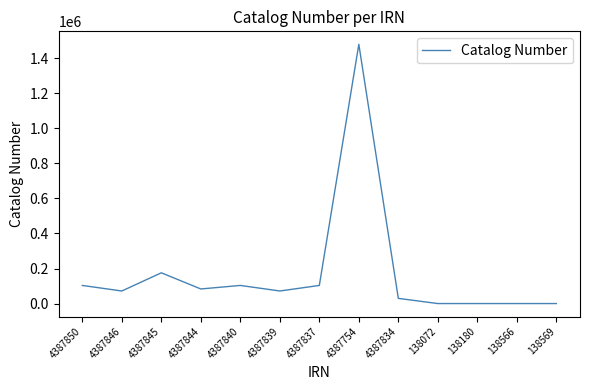

Which label corresponds to the largest value in the chart?

4387754